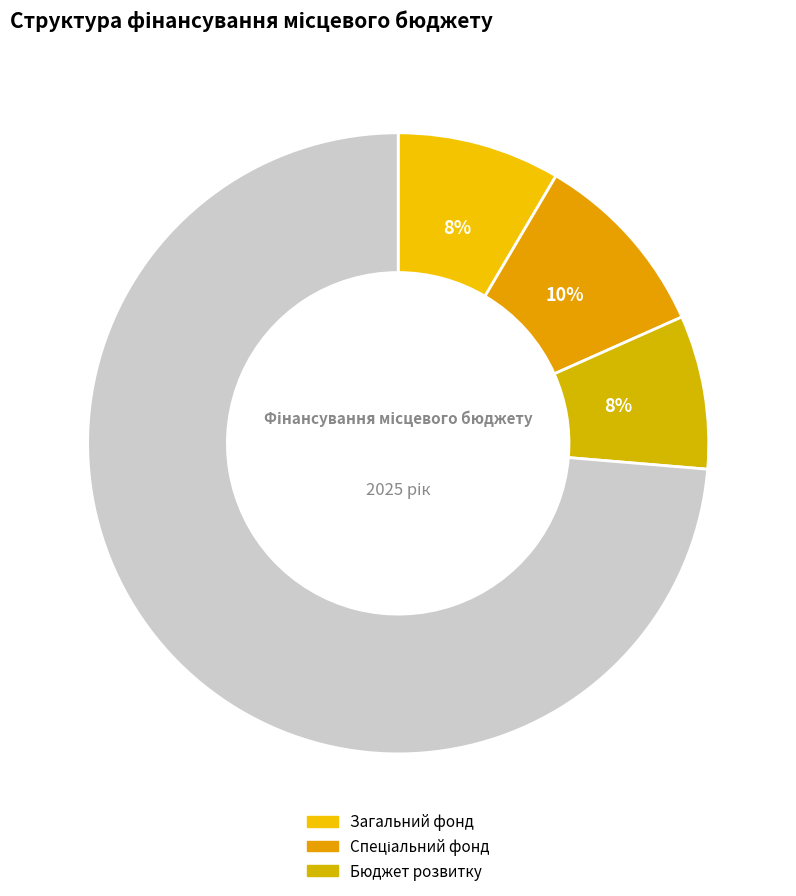

How many segments does this pie chart have?

4